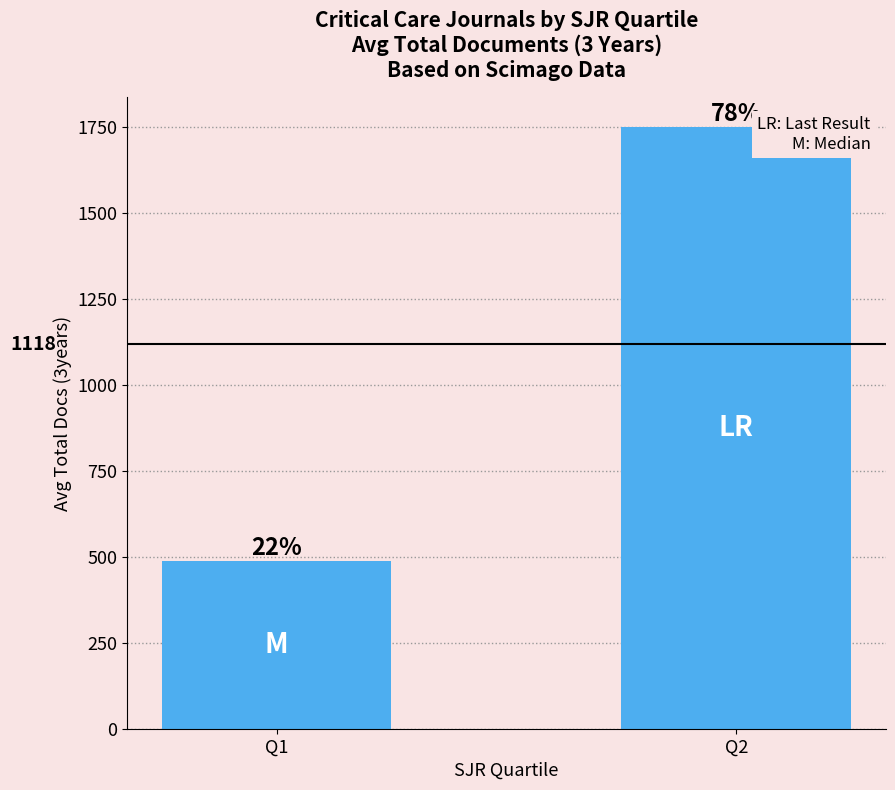

Does the chart contain any negative values?

No